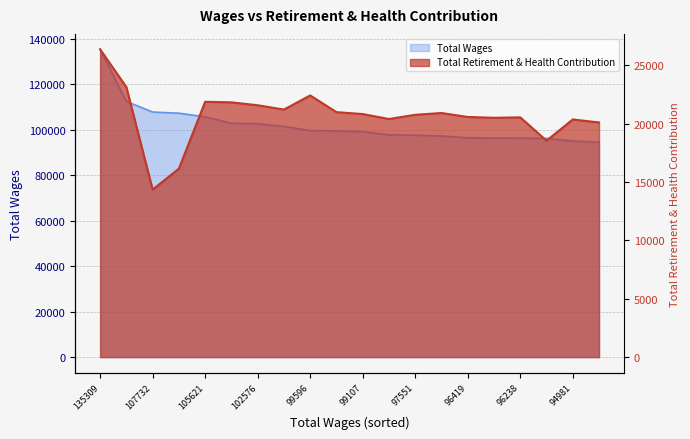

Reading left to right, list all the values displayed in this chart.

Total Wages: 135309=135309	112366=112366	107732=107732	107224=107224	105621=105621	102810=102810	102576=102576	101384=101384	99596=99596	99423=99423	99107=99107	97716=97716	97551=97551	97186=97186	96419=96419	96302=96302	96238=96238	96163=96163	94981=94981	94491=94491
Total Retirement & Health Contribution: 135309=26381	112366=23145	107732=14356	107224=16153	105621=21882	102810=21834	102576=21585	101384=21215	99596=22426	99423=20995	99107=20830	97716=20407	97551=20767	97186=20921	96419=20581	96302=20510	96238=20548	96163=18550	94981=20367	94491=20110